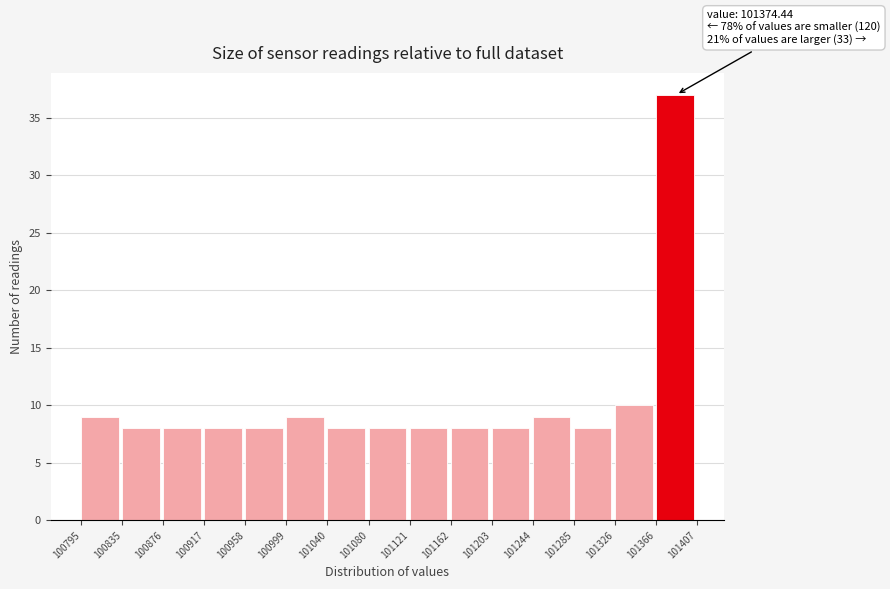

Over which range of the x-axis is the bar tallest?

101366 to 101407